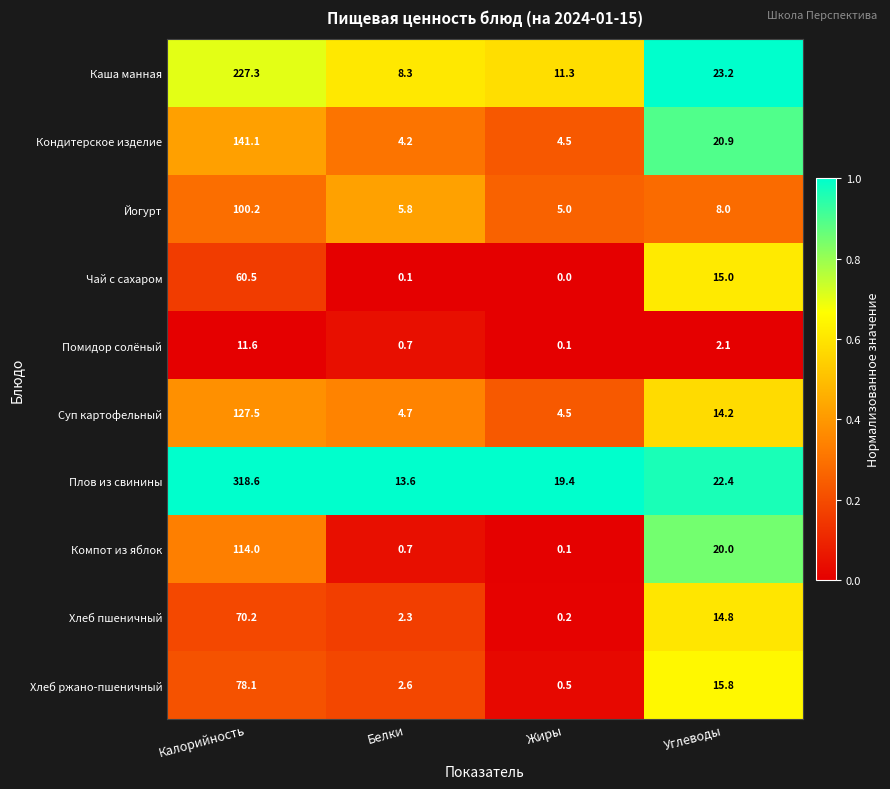

At Калорийность, list the series in order from smallest to largest.

Помидор солёный, Чай с сахаром, Хлеб пшеничный, Хлеб ржано-пшеничный, Йогурт, Компот из яблок, Суп картофельный, Кондитерское изделие, Каша манная, Плов из свинины